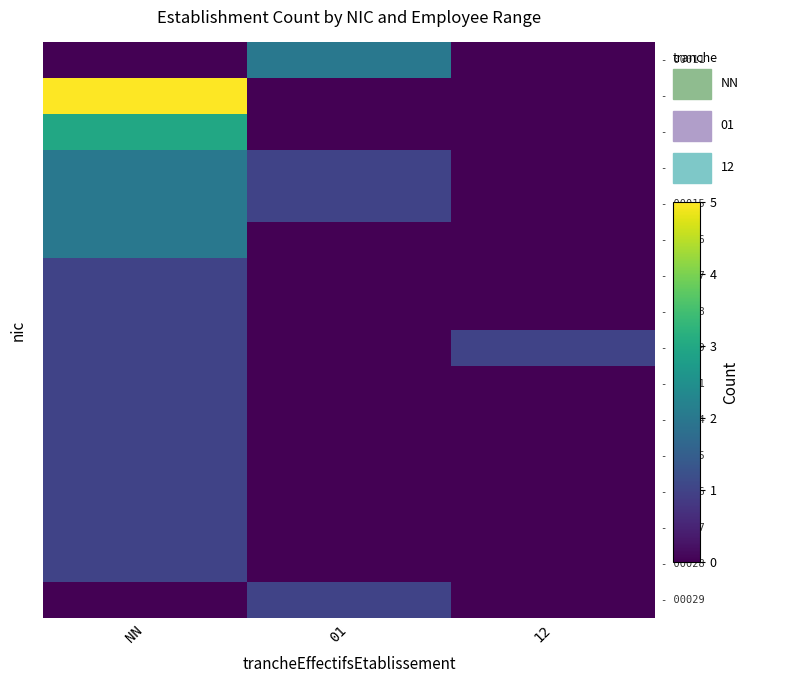

Which category has the highest value across all series?

NN